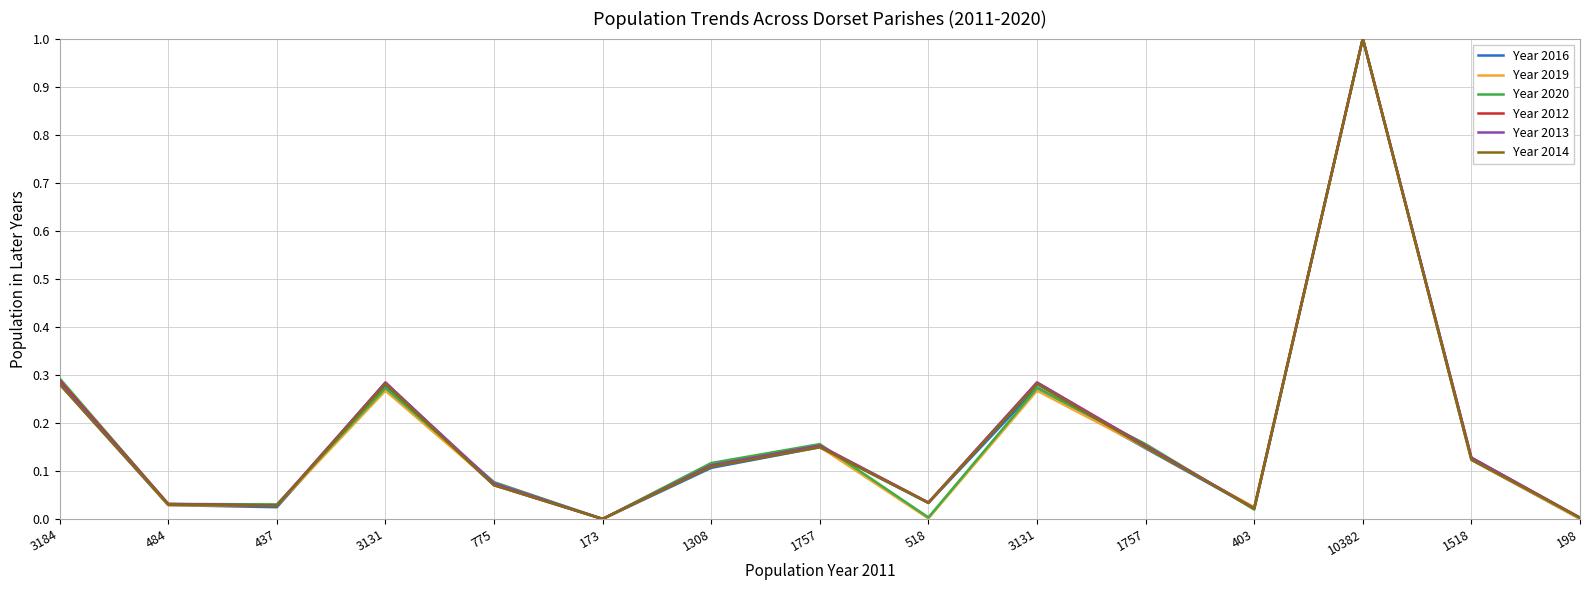

What are all the series names shown in the legend?

Year 2016, Year 2019, Year 2020, Year 2012, Year 2013, Year 2014